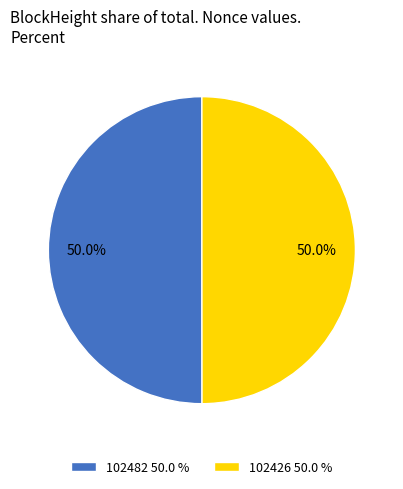

Approximately how many times larger is the value at 102482 50.0 % compared to 102426 50.0 %?

1.0